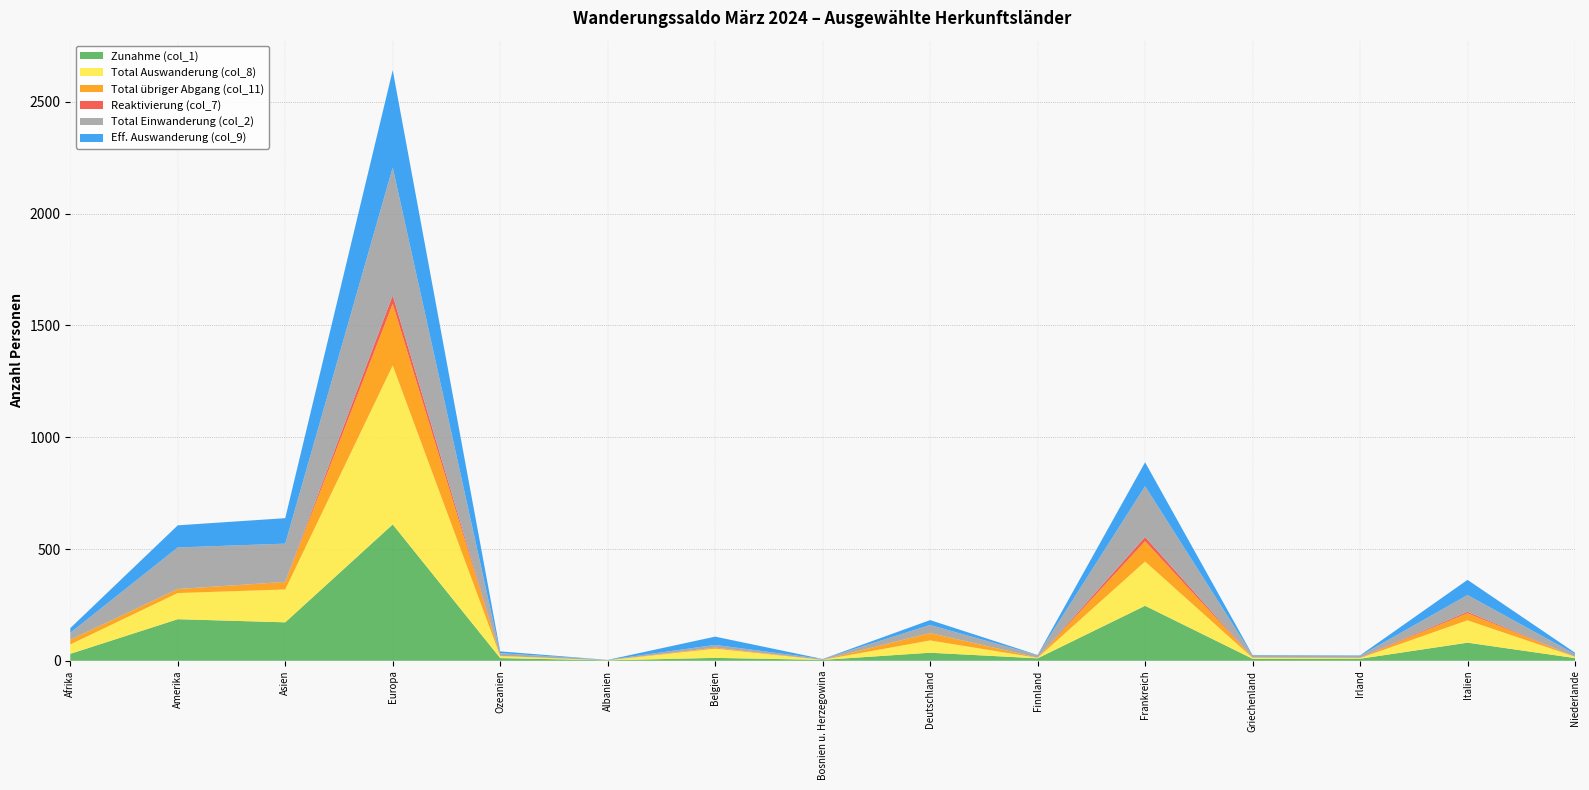

Reading left to right, transcribe all the data shown in this chart.

Zunahme (col_1): Afrika=31	Amerika=186	Asien=172	Europa=610	Ozeanien=12	Albanien=2	Belgien=13	Bosnien u. Herzegowina=4	Deutschland=36	Finnland=11	Frankreich=246	Griechenland=9	Irland=9	Italien=81	Niederlande=12
Total Auswanderung (col_8): Afrika=42	Amerika=117	Asien=147	Europa=711	Ozeanien=9	Albanien=0	Belgien=41	Bosnien u. Herzegowina=0	Deutschland=55	Finnland=2	Frankreich=198	Griechenland=4	Irland=3	Italien=100	Niederlande=6
Total übriger Abgang (col_11): Afrika=21	Amerika=18	Asien=33	Europa=276	Ozeanien=1	Albanien=0	Belgien=4	Bosnien u. Herzegowina=0	Deutschland=33	Finnland=1	Frankreich=91	Griechenland=2	Irland=1	Italien=32	Niederlande=0
Reaktivierung (col_7): Afrika=0	Amerika=0	Asien=1	Europa=38	Ozeanien=0	Albanien=0	Belgien=1	Bosnien u. Herzegowina=0	Deutschland=0	Finnland=0	Frankreich=19	Griechenland=0	Irland=1	Italien=6	Niederlande=0
Total Einwanderung (col_2): Afrika=31	Amerika=186	Asien=171	Europa=572	Ozeanien=12	Albanien=2	Belgien=12	Bosnien u. Herzegowina=4	Deutschland=36	Finnland=11	Frankreich=227	Griechenland=9	Irland=8	Italien=75	Niederlande=12
Eff. Auswanderung (col_9): Afrika=21	Amerika=99	Asien=114	Europa=435	Ozeanien=8	Albanien=0	Belgien=37	Bosnien u. Herzegowina=0	Deutschland=22	Finnland=1	Frankreich=107	Griechenland=2	Irland=2	Italien=68	Niederlande=6